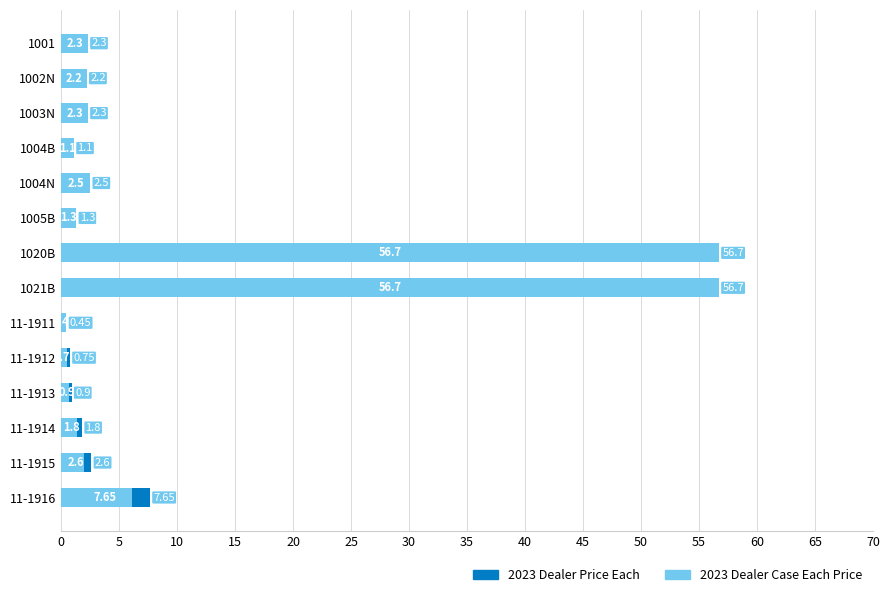

Which series changed the most between 1020B and 1021B?

2023 Dealer Price Each